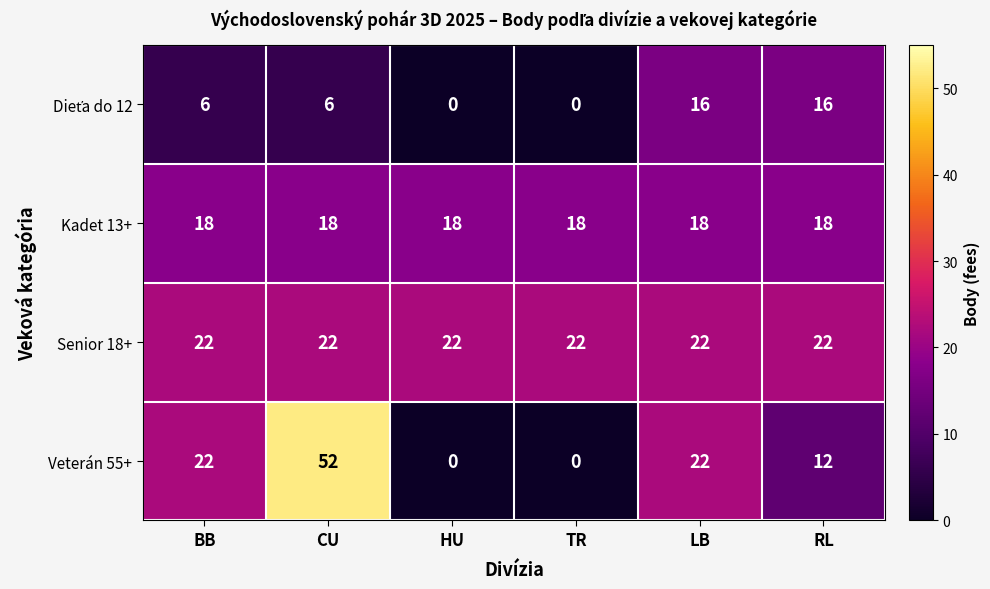

True or false: Kadet 13+ has a value of 18 at BB.

True